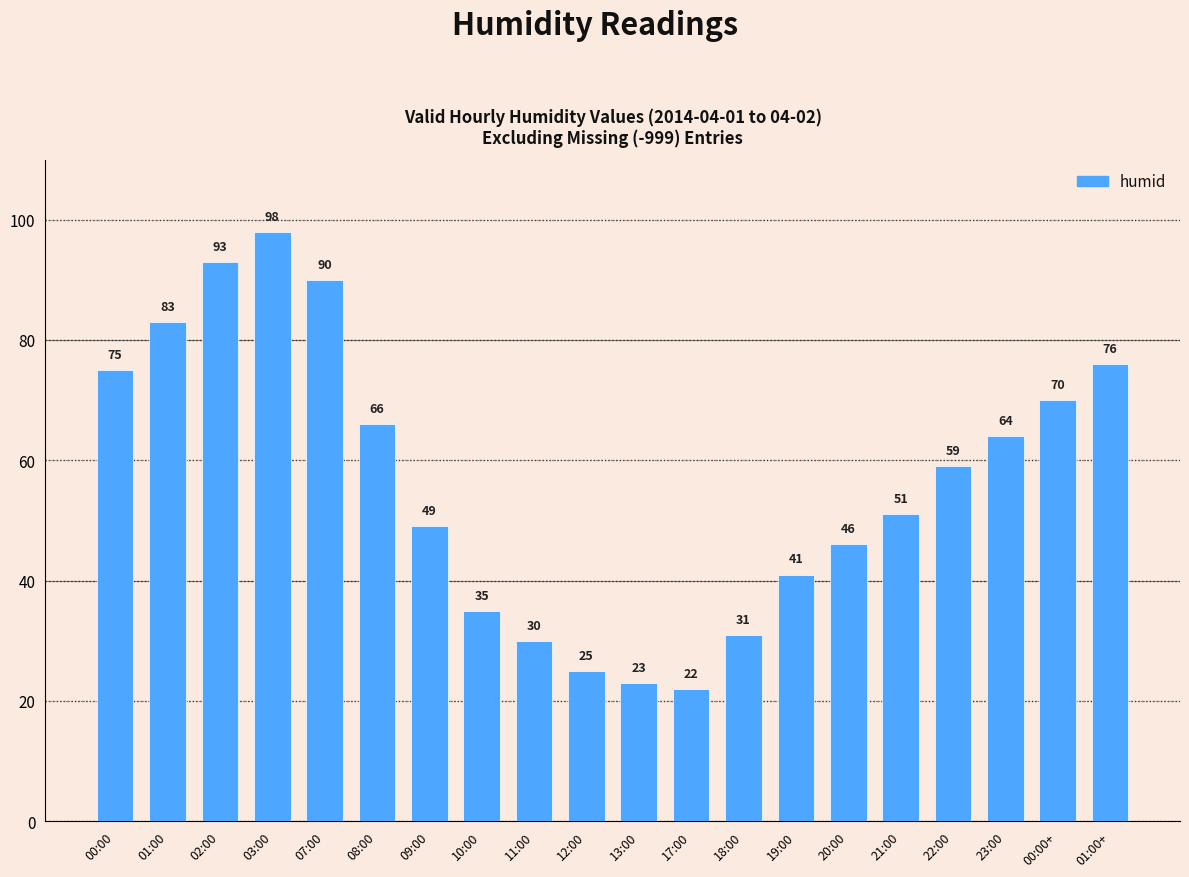

Count the number of categories in the chart.

20